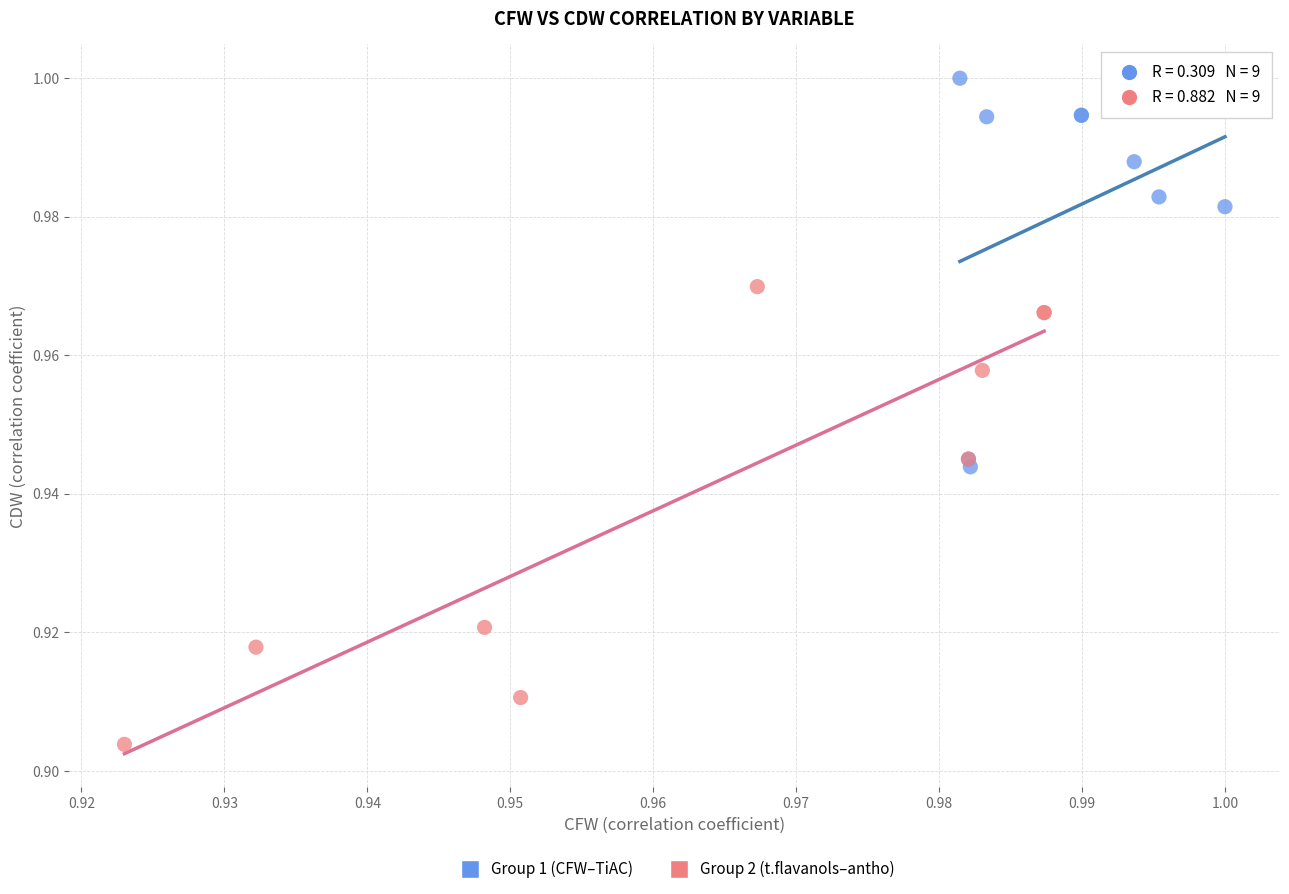

Which series contains the highest Y value?

Group 1 (CFW–TiAC)